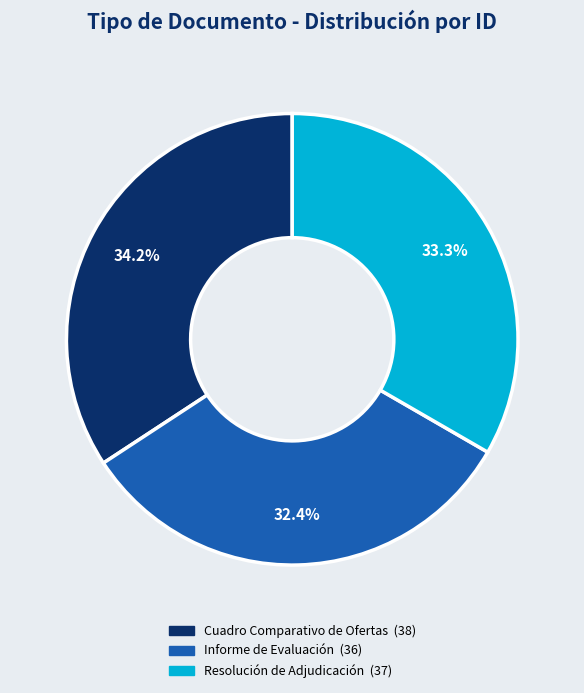

Count the number of slices in the pie.

3